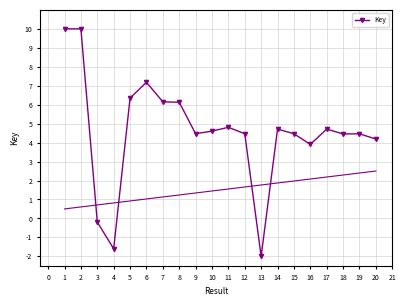

True or false: Key has more than 2 interior local peaks.

True